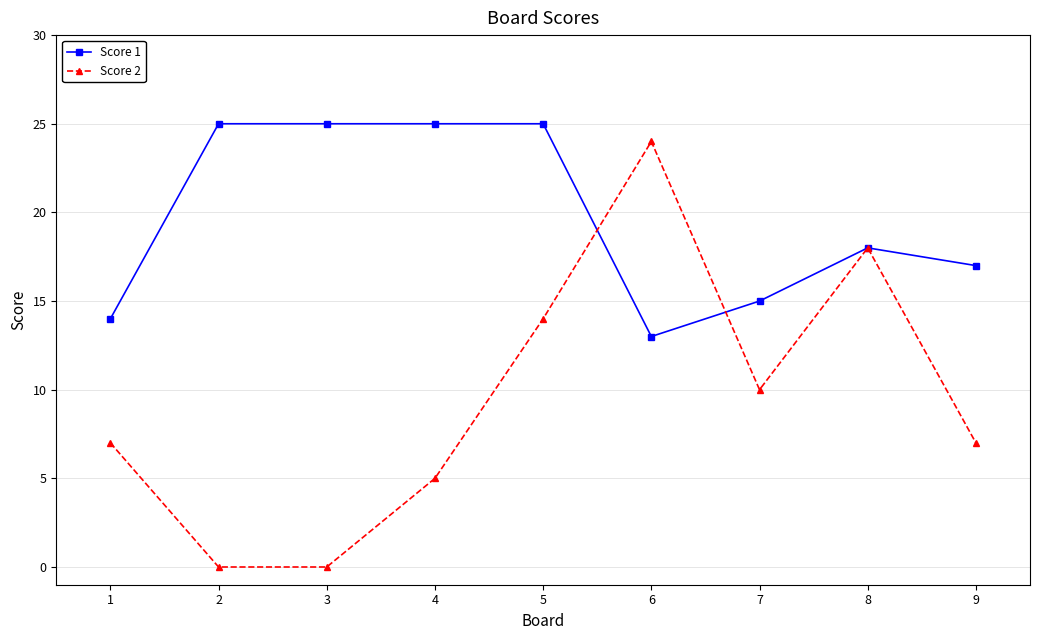

Reading left to right, transcribe all the data shown in this chart.

Score 1: 14	25	25	25	25	13	15	18	17
Score 2: 7	0	0	5	14	24	10	18	7